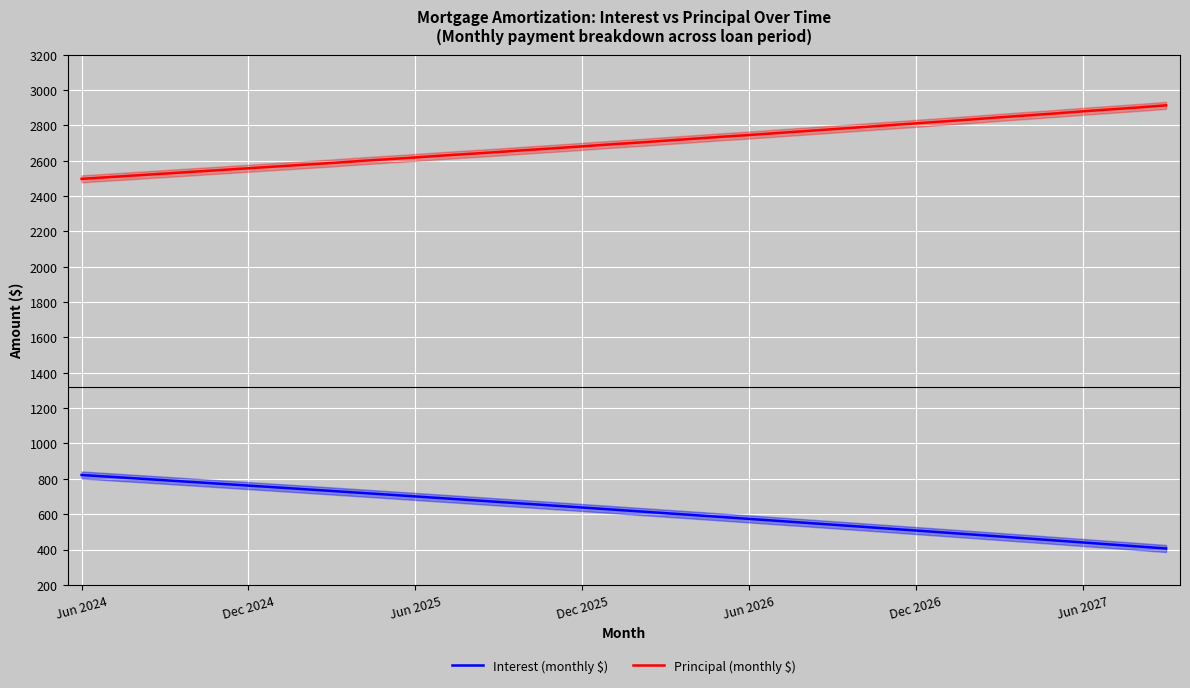

True or false: Interest (monthly $) and Principal (monthly $) intersect in this chart.

False